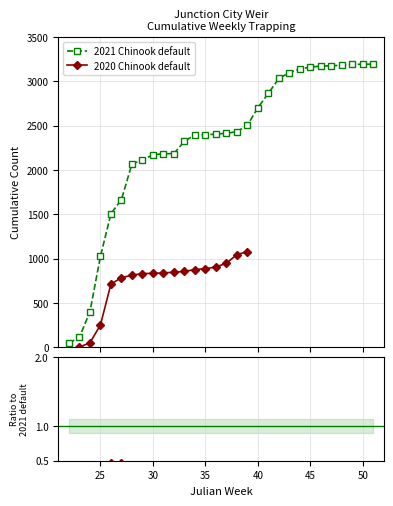

The value at 47 is 5673. True or false?

False